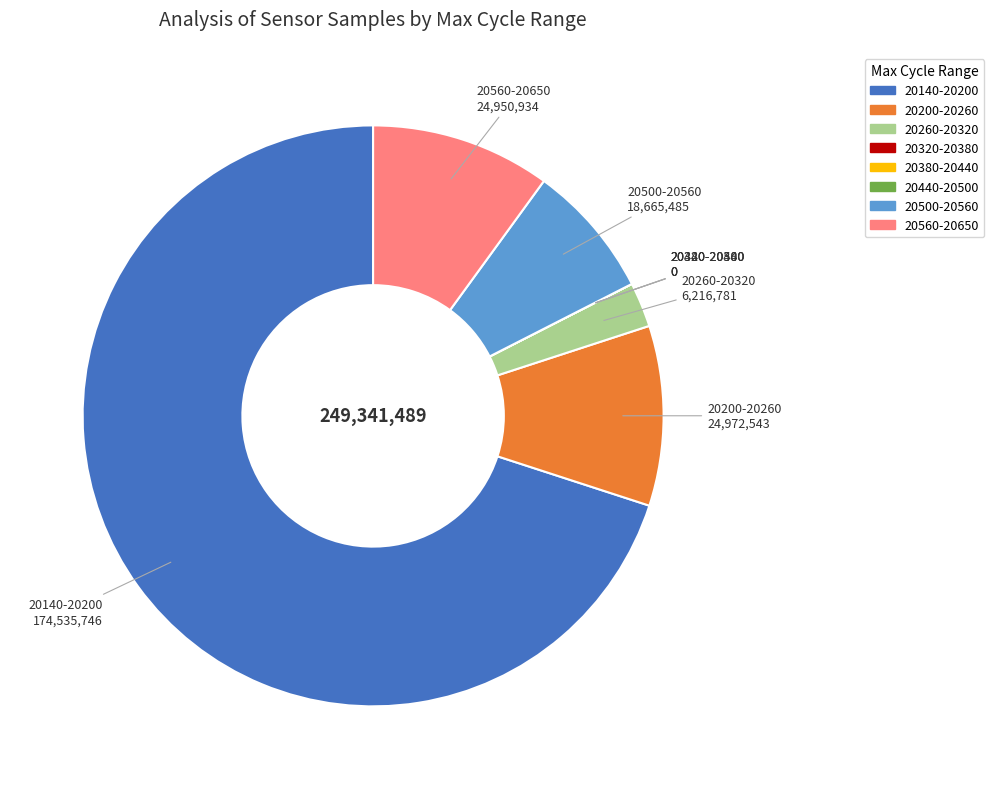

Is there a majority slice in this chart?

Yes